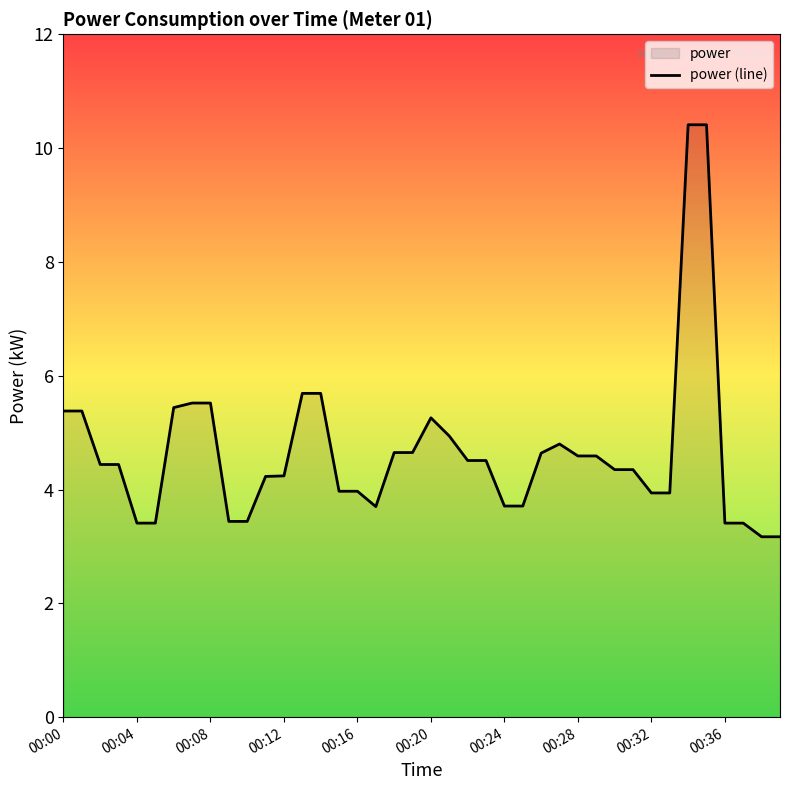

Count the number of categories in the chart.

40